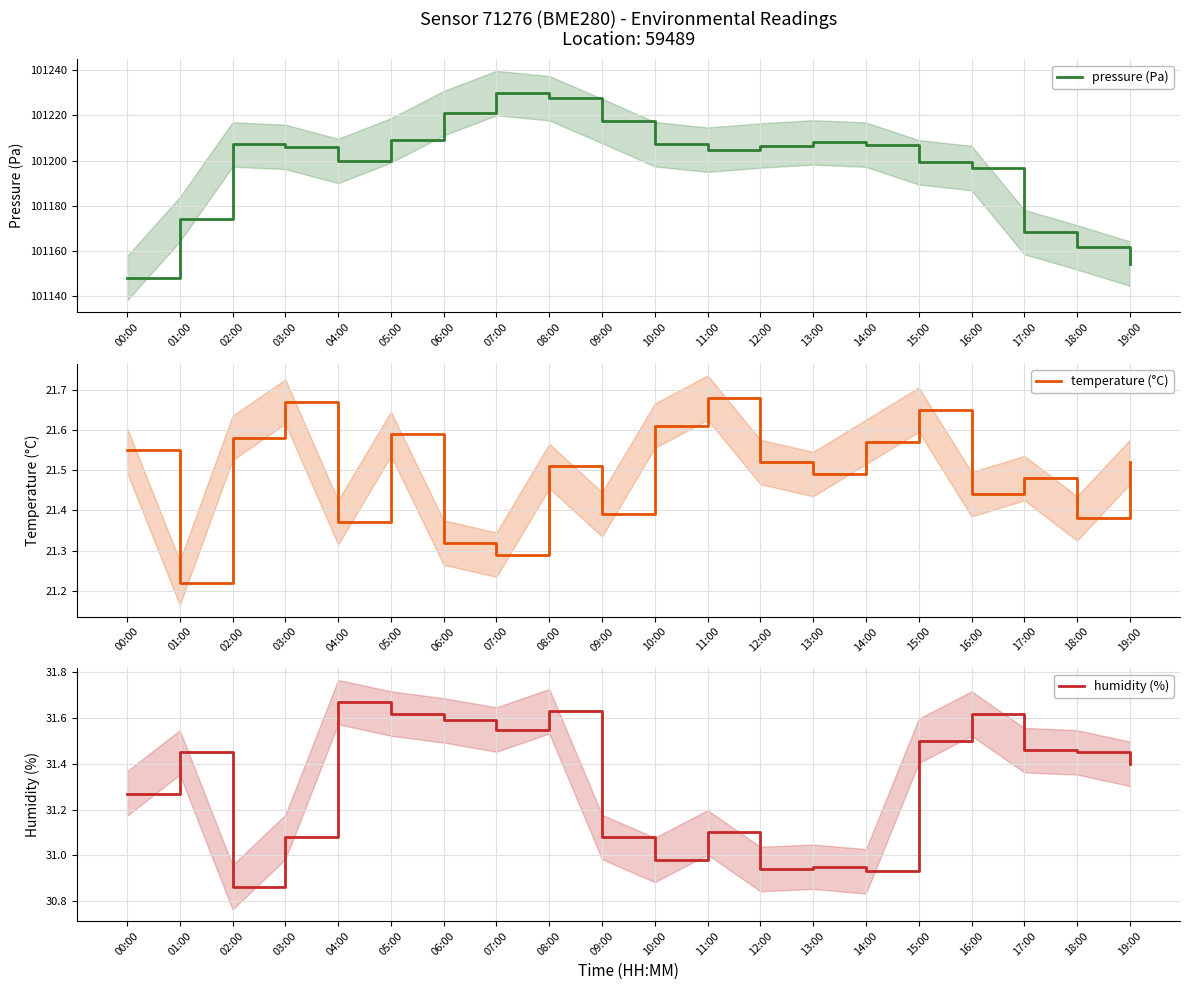

Where is humidity (%) nearest to the value 31?

10:00